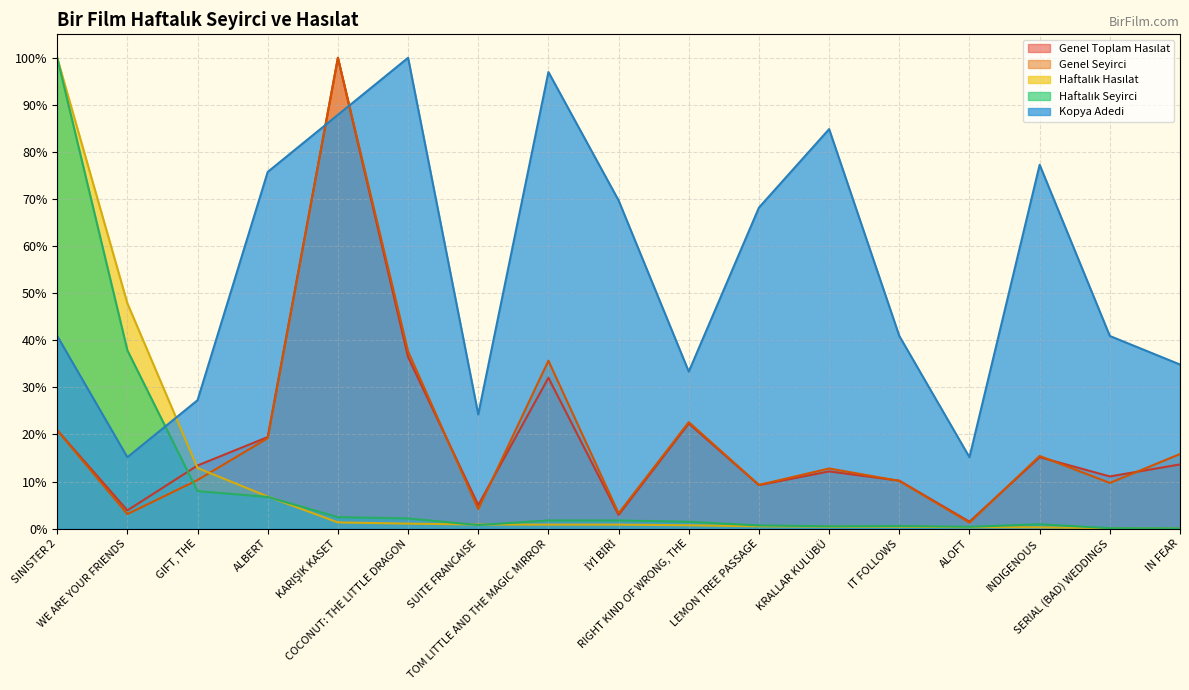

List the series in order of their peak value, highest first.

Haftalık Hasılat, Haftalık Seyirci, Genel Toplam Hasılat, Genel Seyirci, Kopya Adedi